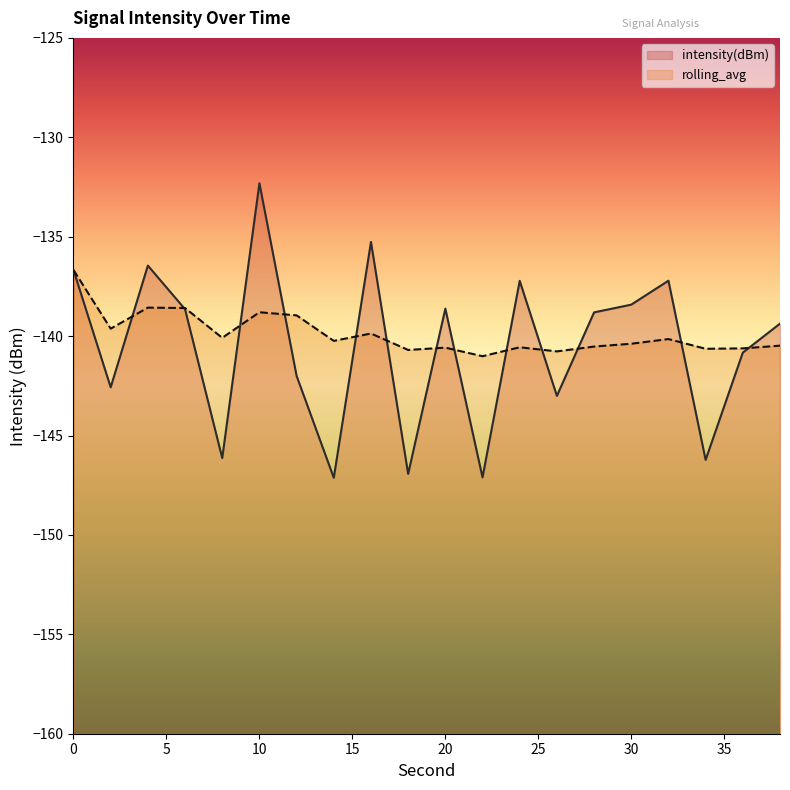

Where do intensity(dBm) and rolling_avg first cross each other?

2 and 4